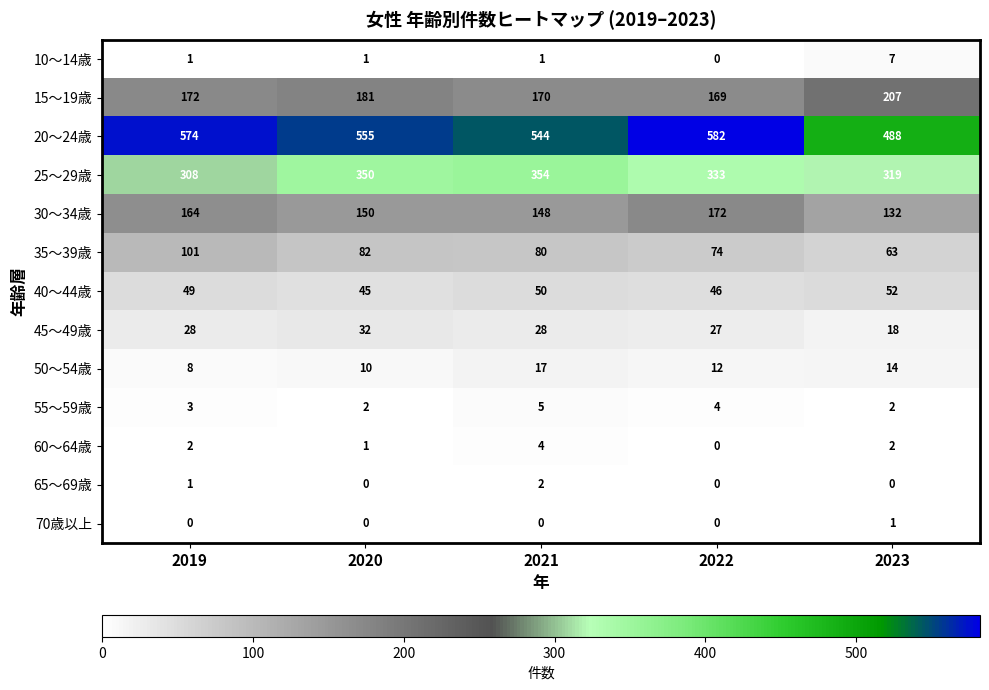

What is the difference between the maximum and minimum values in the 60～64歳 series?

4